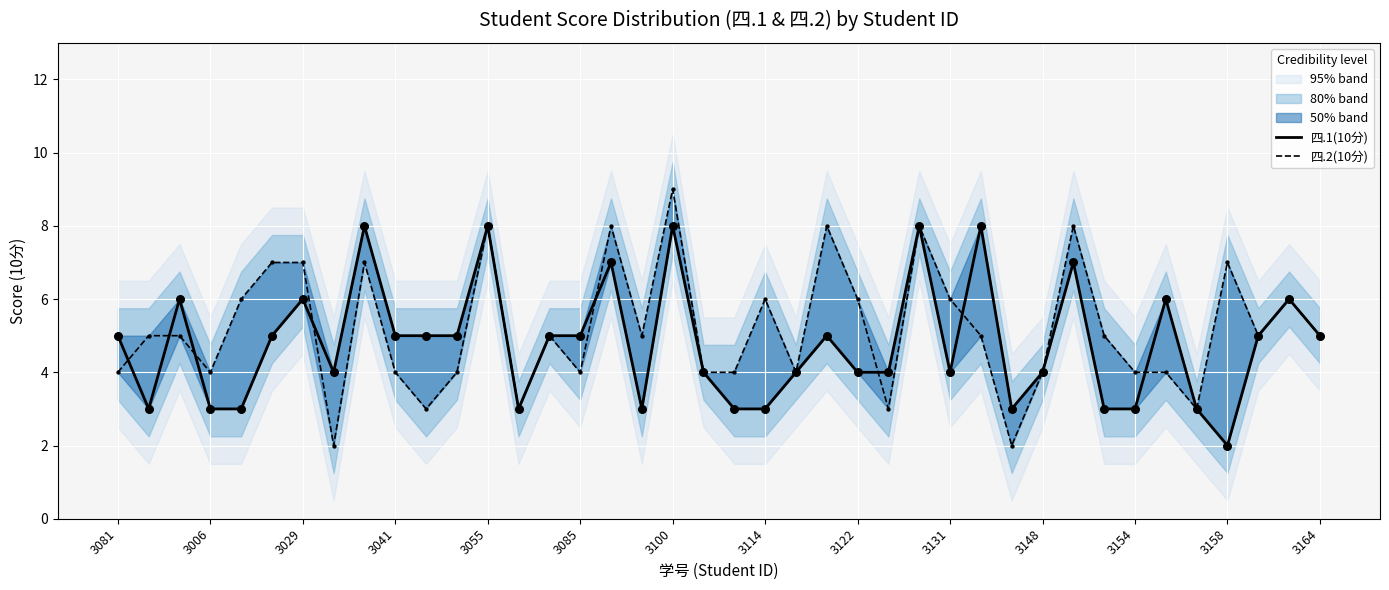

Which series has the largest total across all categories?

四.2(10分)